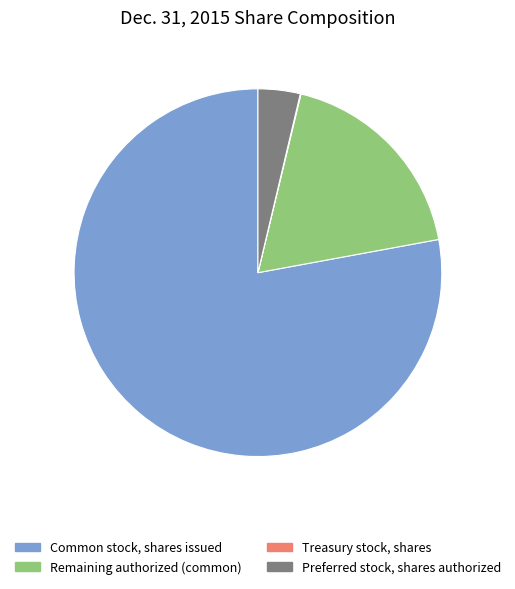

Which category has the biggest portion of the pie?

Common stock, shares issued